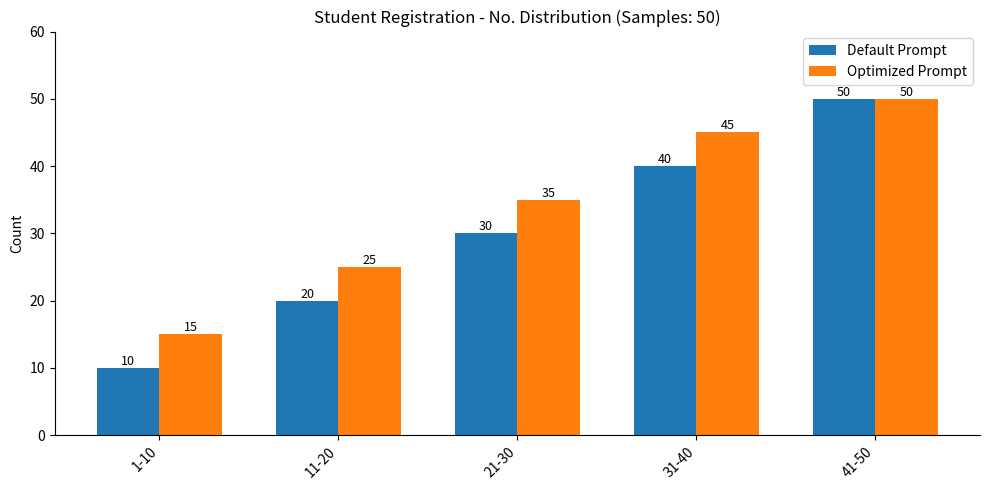

The value of Optimized Prompt at 11-20 is 40. True or false?

False